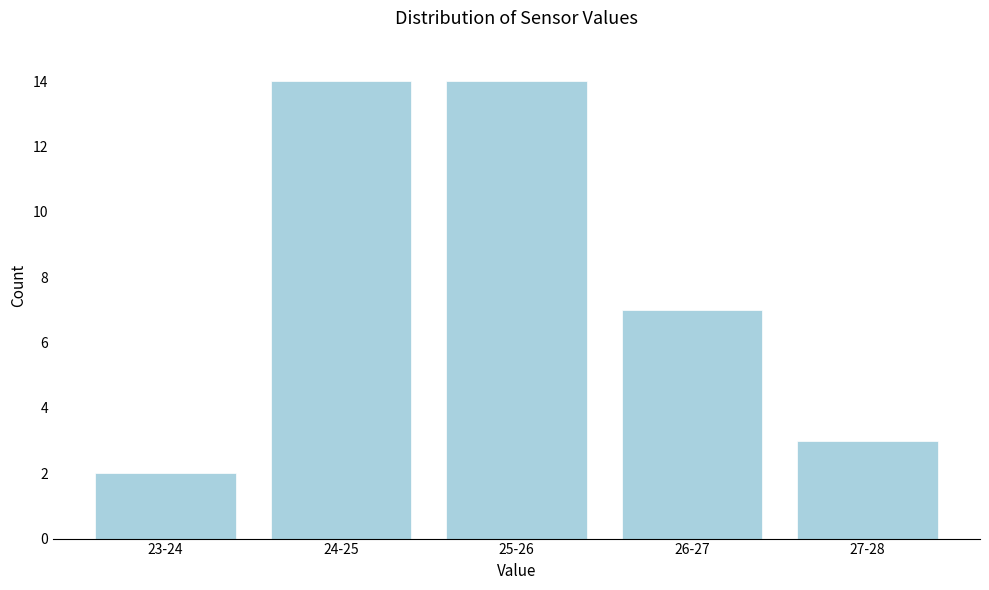

Reading left to right, extract all data points from this chart.

23-24=2	24-25=14	25-26=14	26-27=7	27-28=3